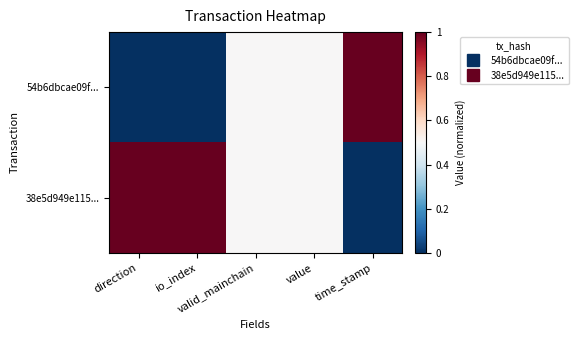

Reading left to right, what are all the values shown in this chart?

54b6dbcae09f...: direction=0.0	io_index=0.0	valid_mainchain=0.5	value=0.5	time_stamp=1.0
38e5d949e115...: direction=1.0	io_index=1.0	valid_mainchain=0.5	value=0.5	time_stamp=0.0